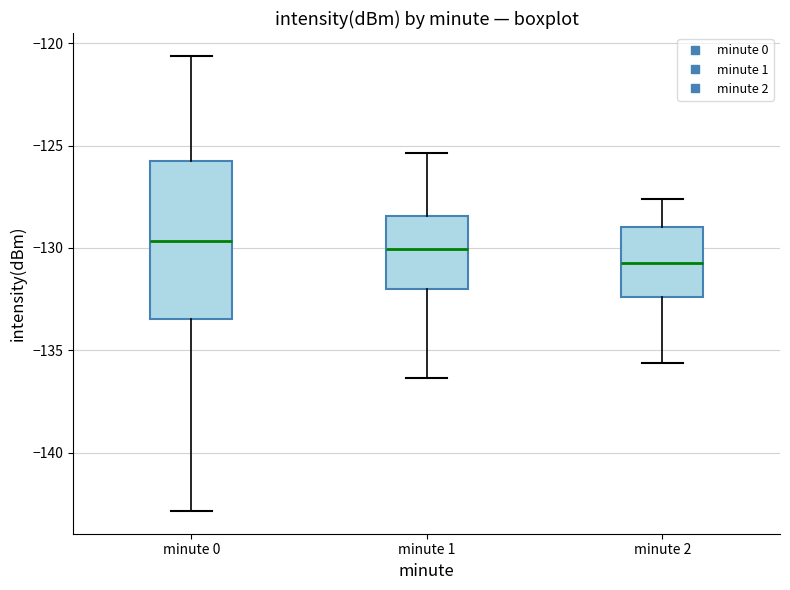

Where does the upper whisker of the box for minute 0 end on the y-axis? The values are not printed on the chart, so give them approximately, as read against the axis.

-120.5